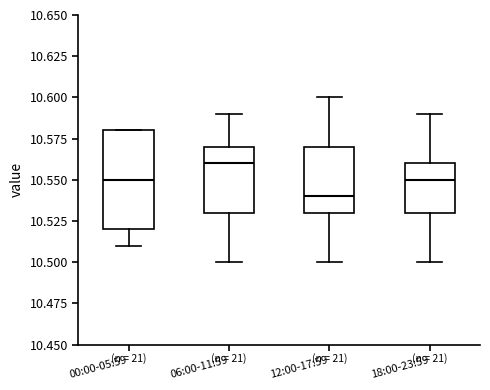

Which box is the tallest, from its lower edge to its upper edge?

00:00-05:59